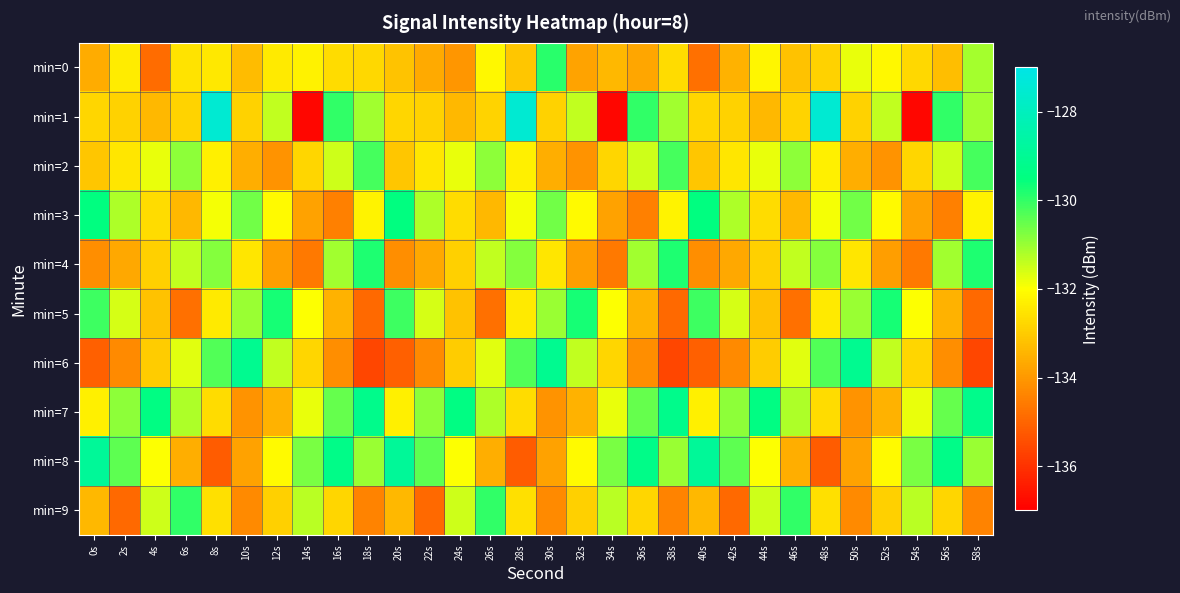

Which has a higher value, 16s or 2s?

2s